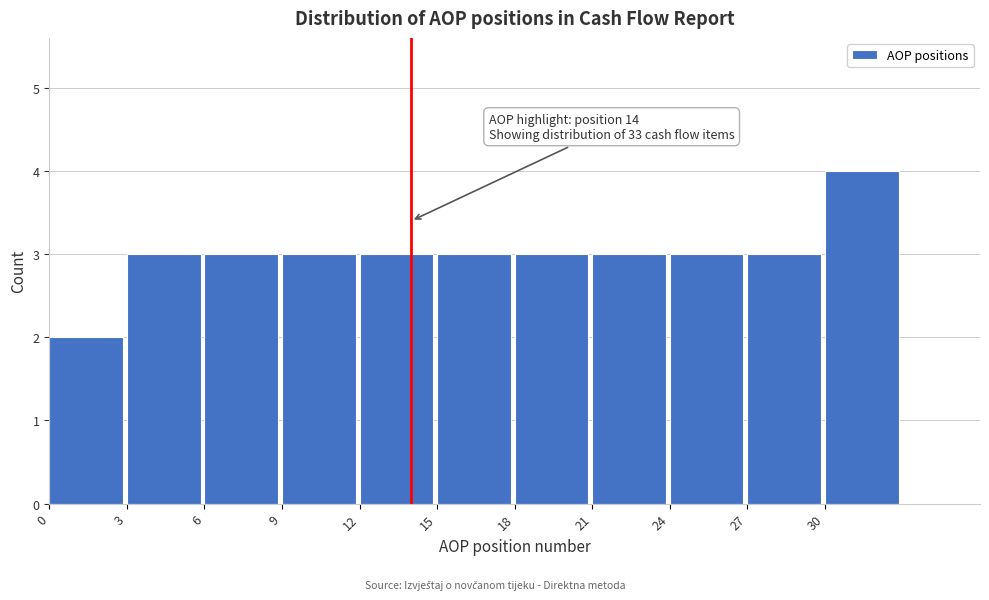

Which range on the x-axis has the tallest bar?

30 to 33